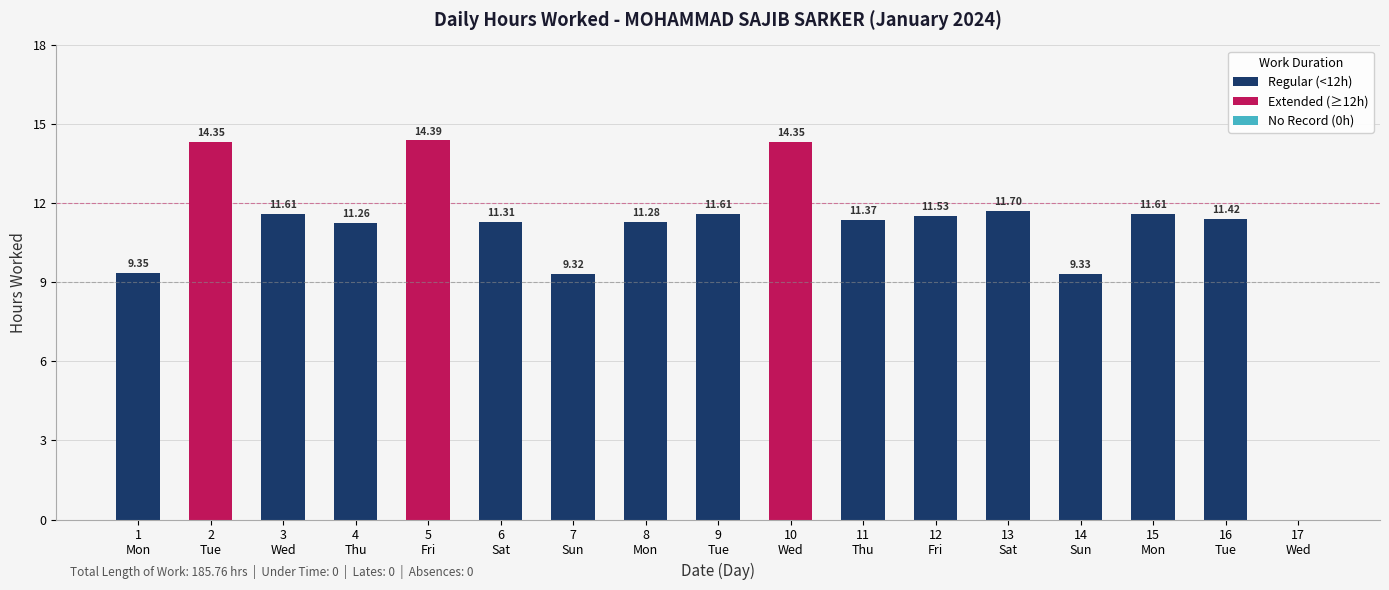

The value at 14 Sun is 3.4. True or false?

False